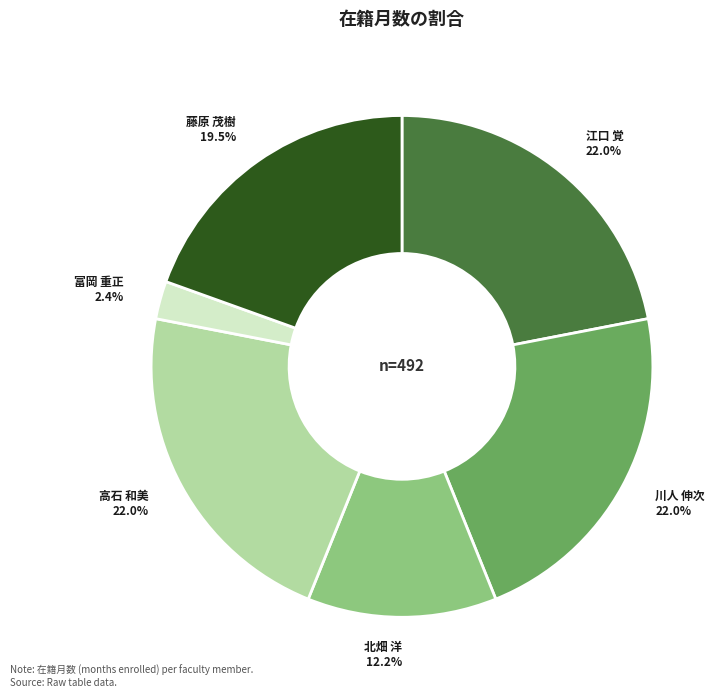

Does any single category account for the majority?

No